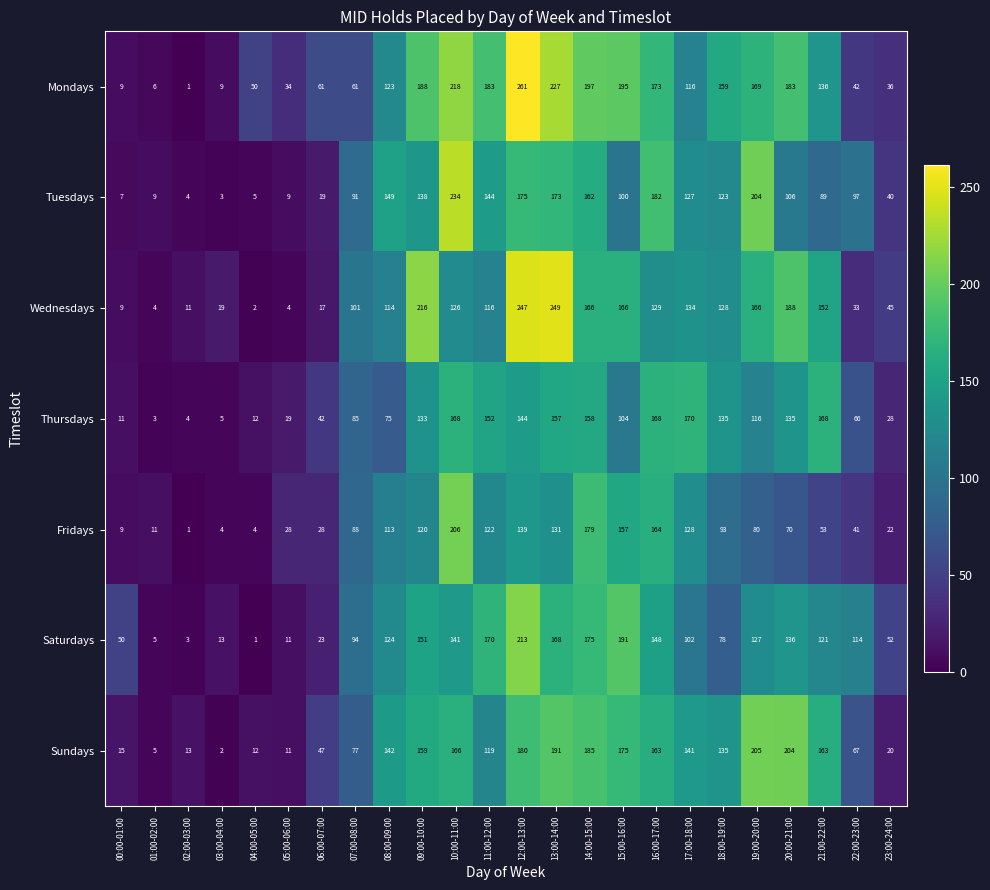

At which label does Mondays reach its minimum?

02:00-03:00